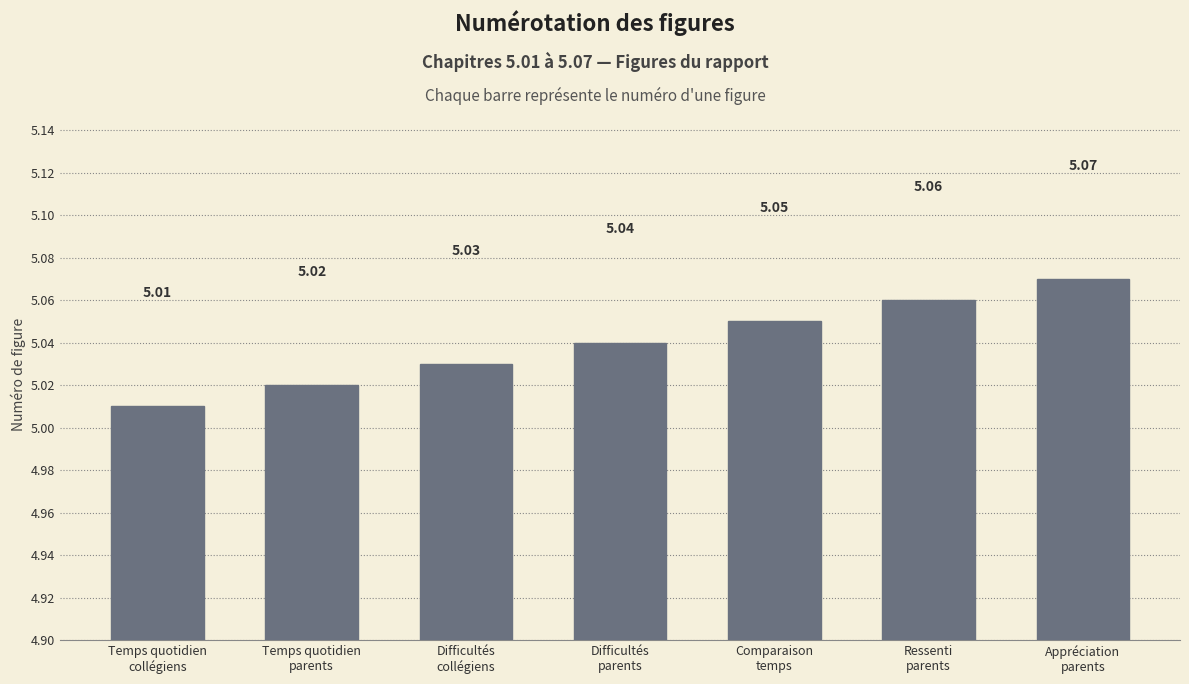

At which category does the chart reach its peak across all series?

Appréciation
parents